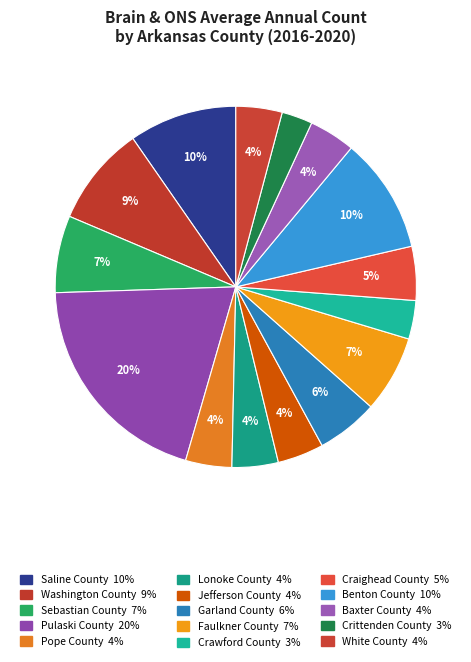

Count the number of slices in the pie.

15